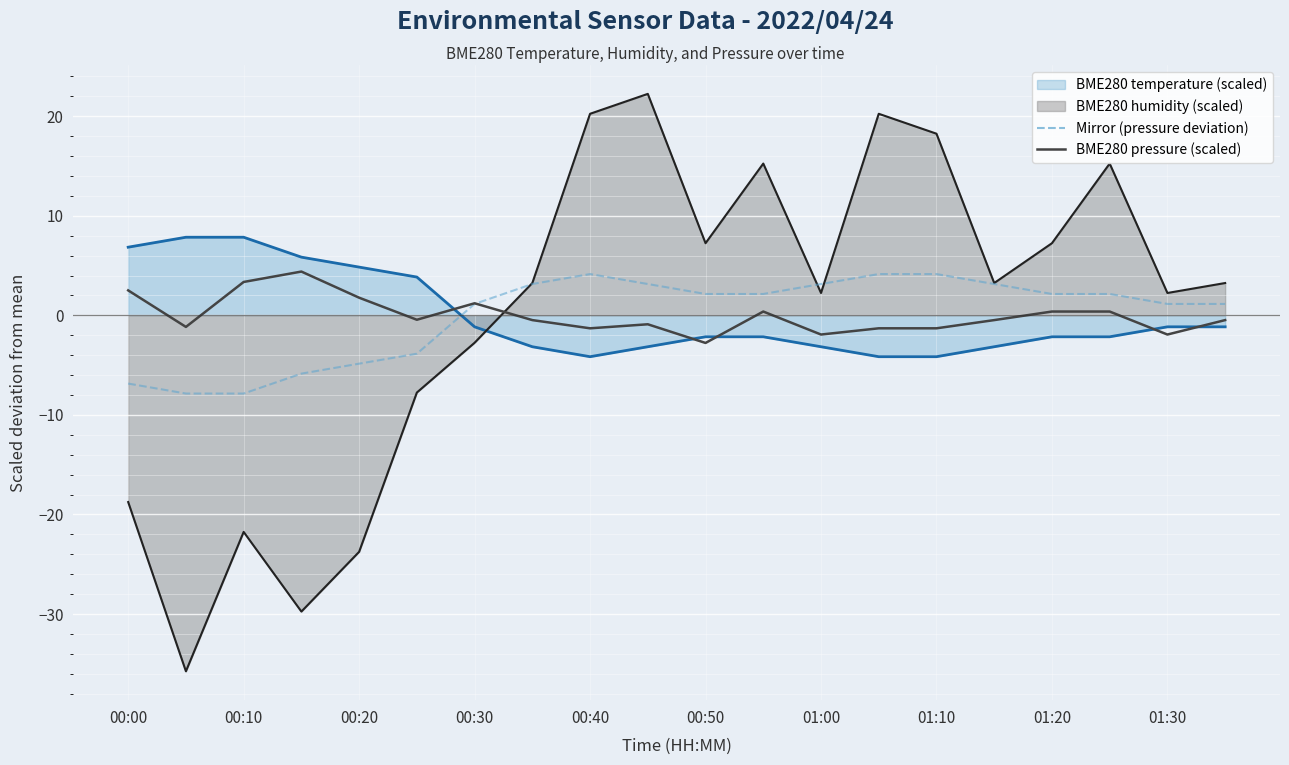

The Mirror (pressure deviation) series shows 0.6 at 11. True or false?

False